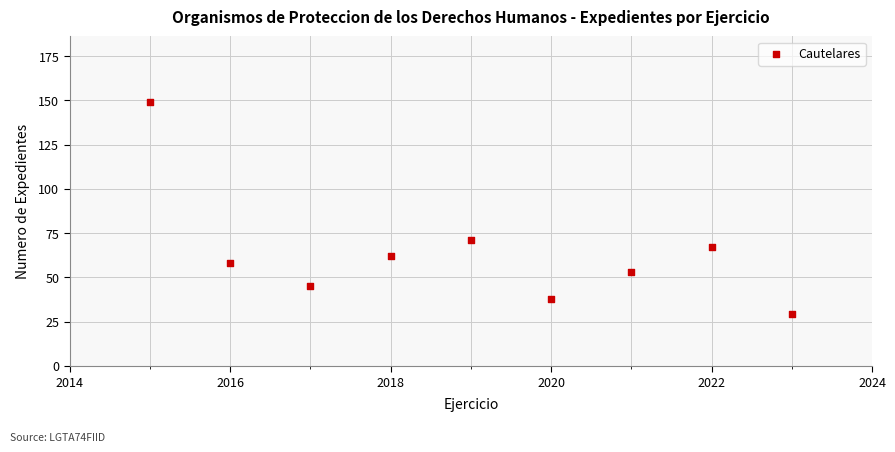

What Y value in the scatter plot is closest to 89?

71